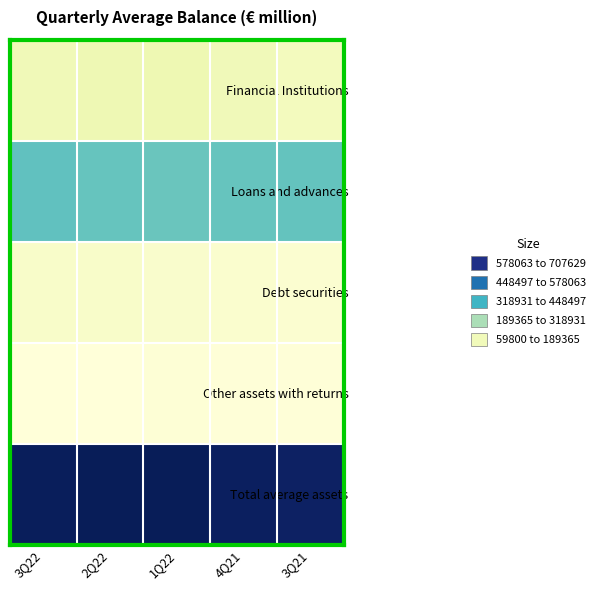

What is the total value across all series at 2Q22?

1331074